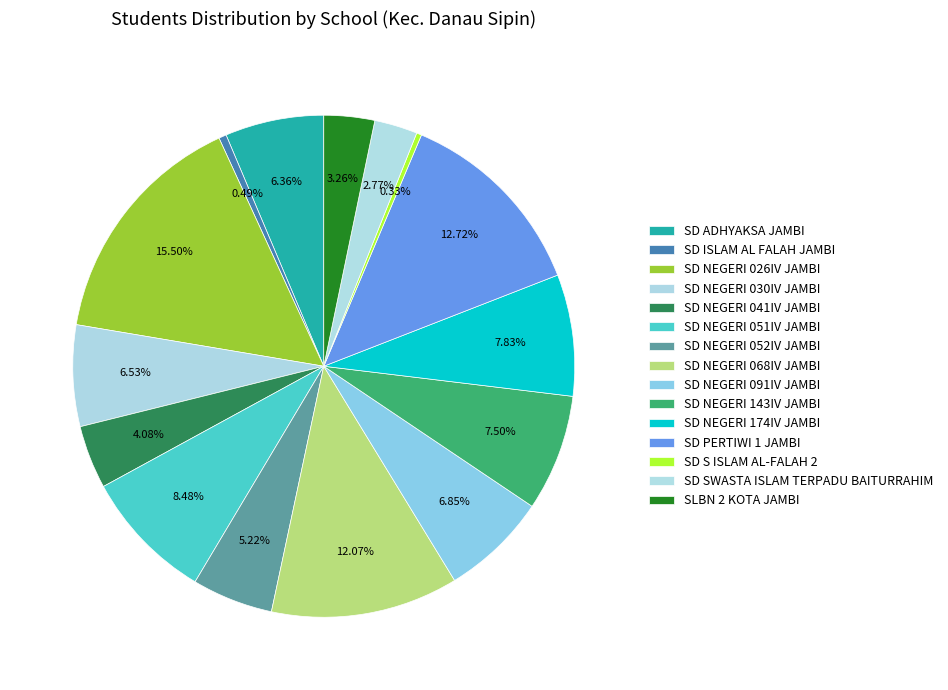

Count the number of slices in the pie.

15